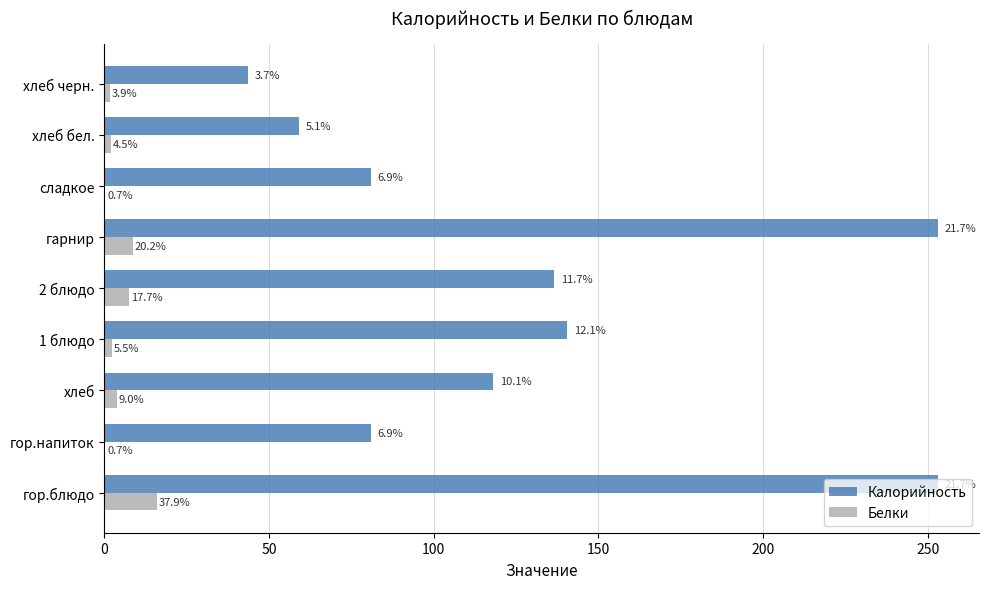

What are all the series names shown in the legend?

Калорийность, Белки